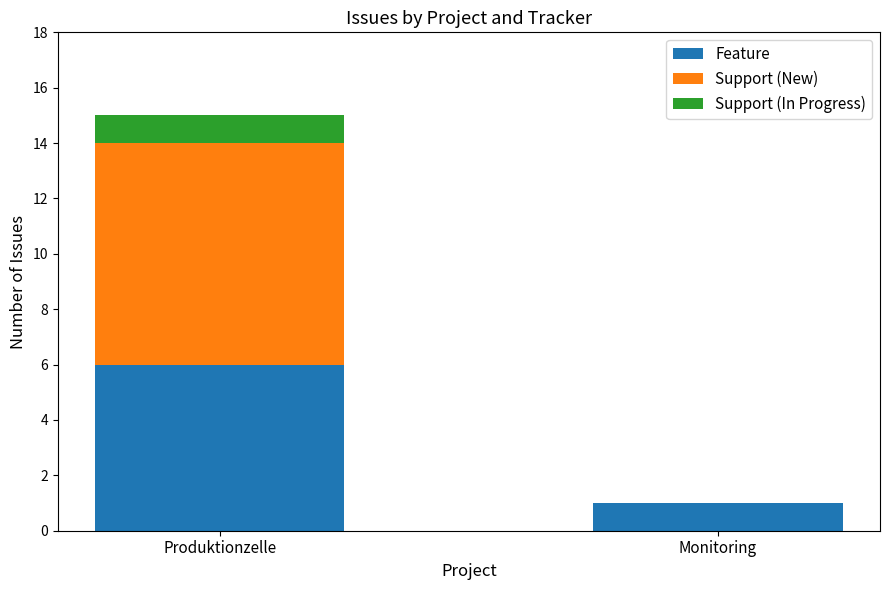

Is it true that Feature equals 6 at Produktionzelle?

True